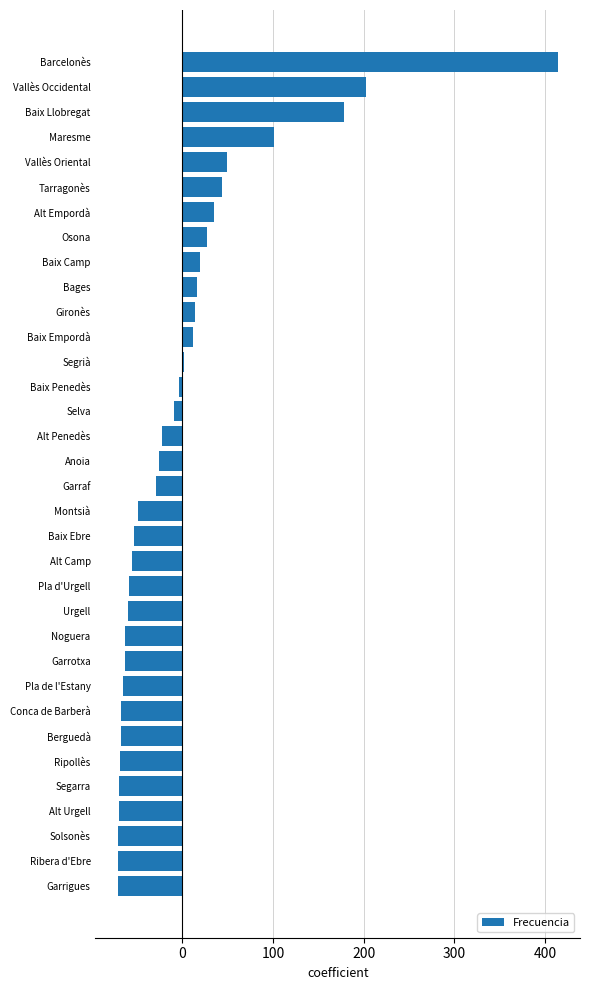

At which label is the value closest to 171?

Baix Llobregat